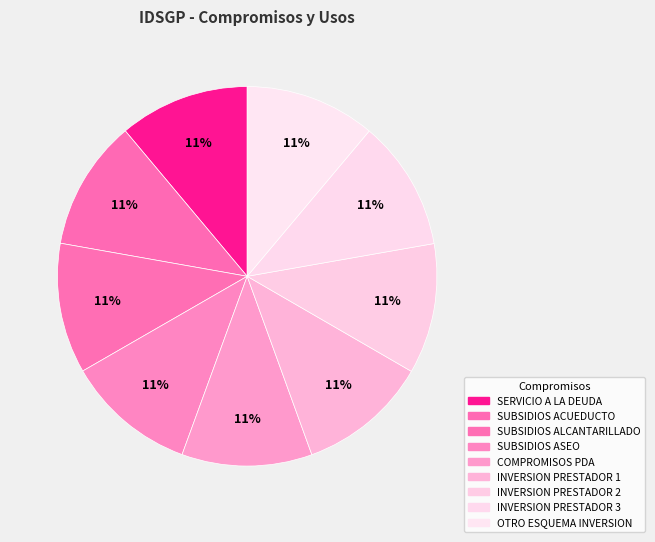

How many segments does this pie chart have?

9